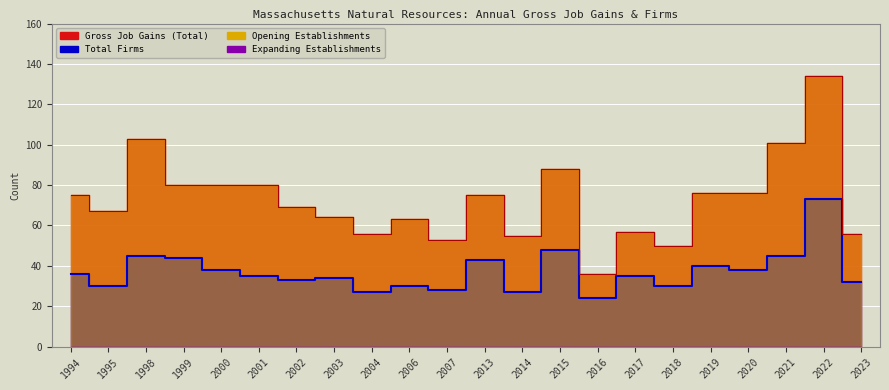

At how many categories does at least one series exceed 132?

1